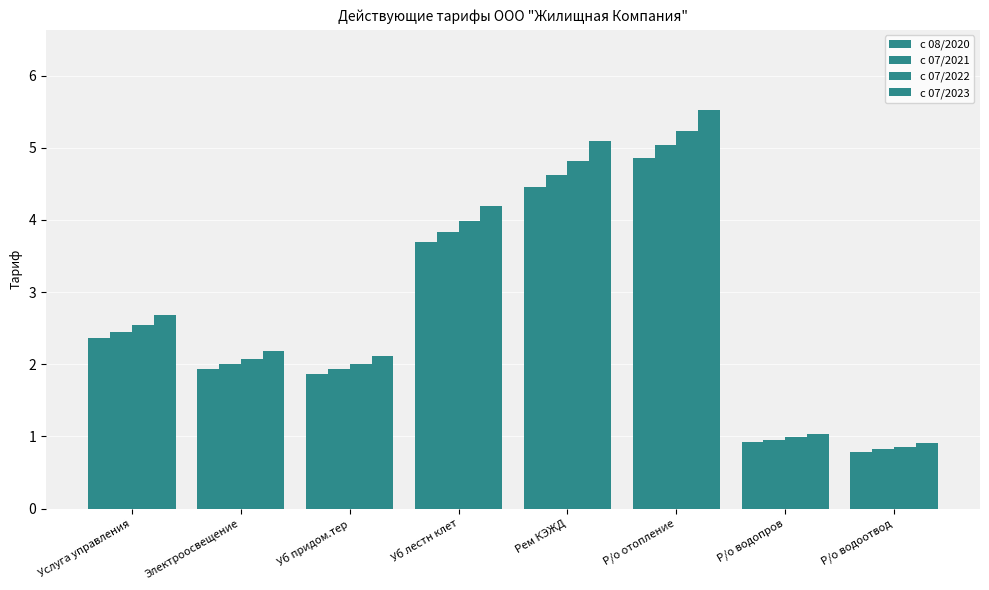

What position from the right is Р/о отопление?

3